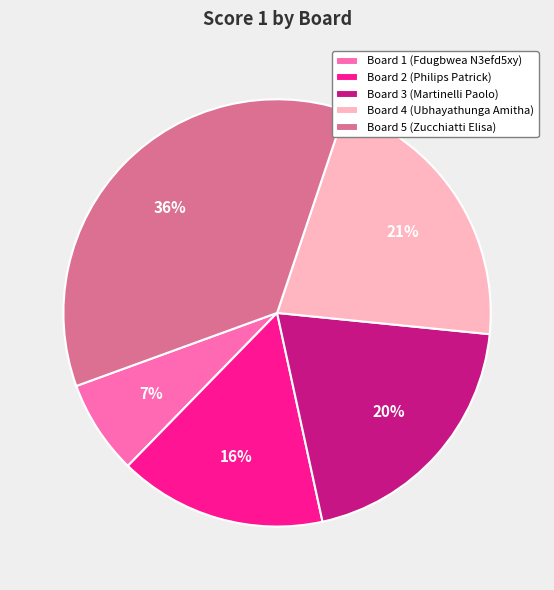

To the nearest percent, what percentage of the pie is Board 1 (Fdugbwea N3efd5xy)?

7%